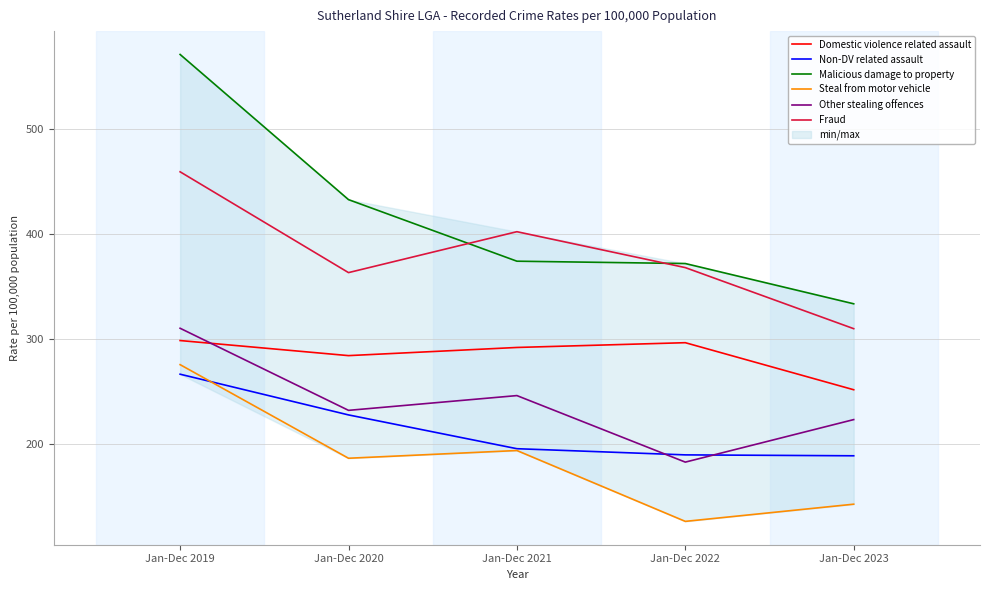

Where is Steal from motor vehicle nearest to the value 200?

Jan-Dec 2021